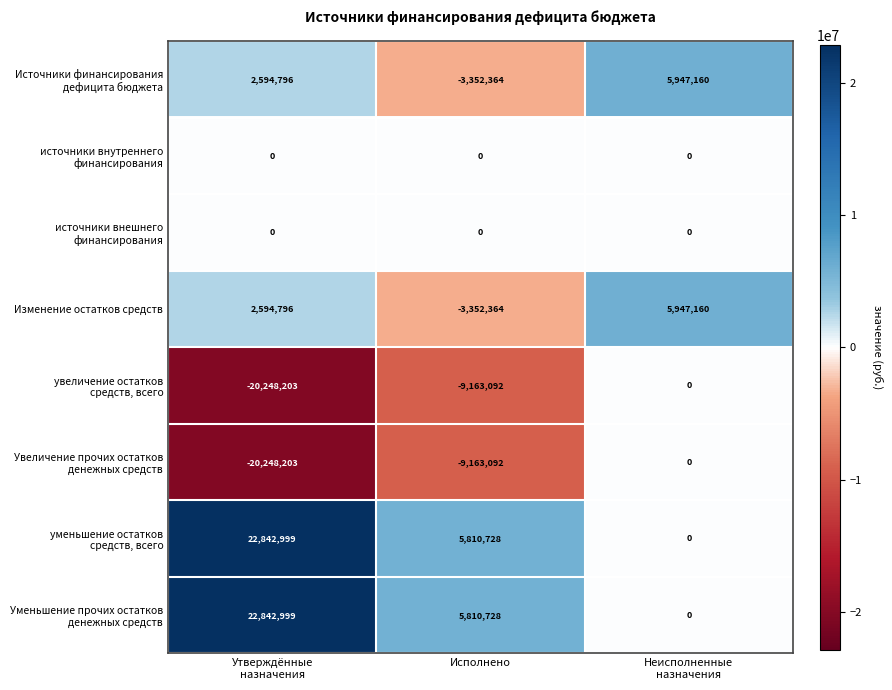

What is the lowest value of the Изменение остатков средств series?

-3352364